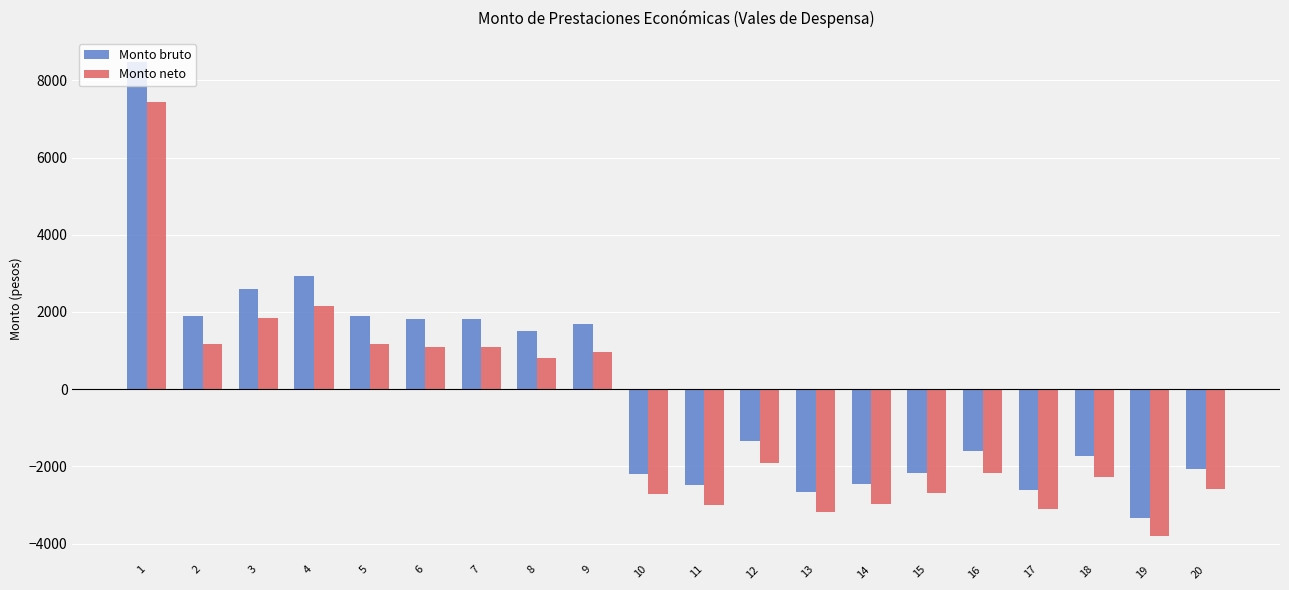

Rank the series by their average value, from highest to lowest.

Monto bruto, Monto neto